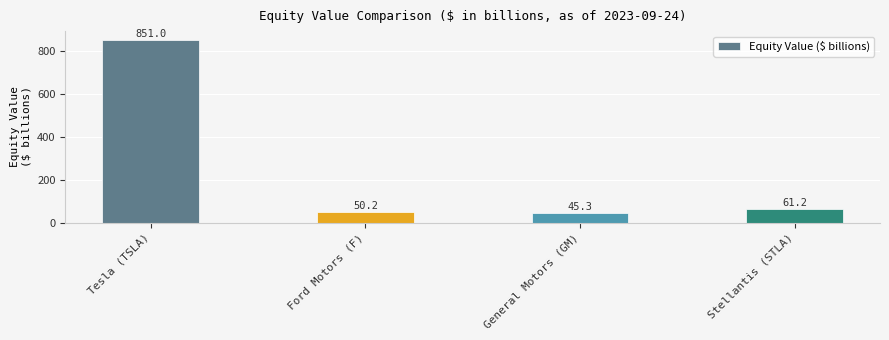

What is the change in value from Ford Motors (F) to General Motors (GM)?

-4.9